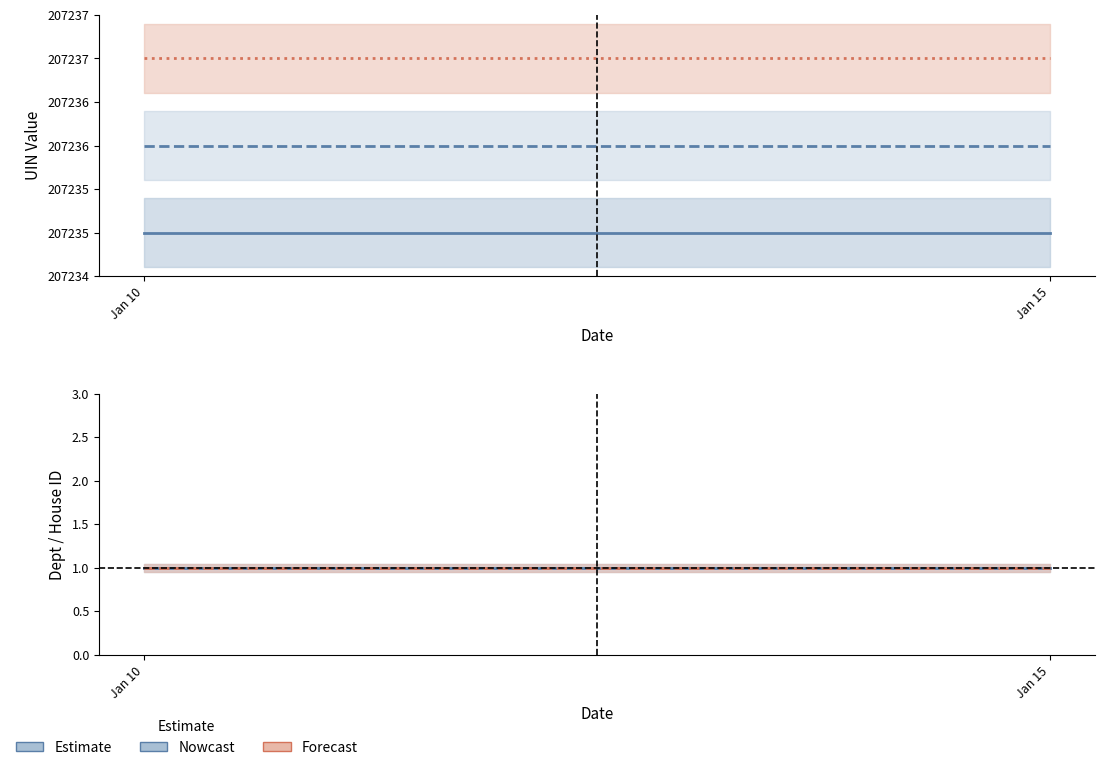

At which label does House ID reach its minimum?

Jan 10